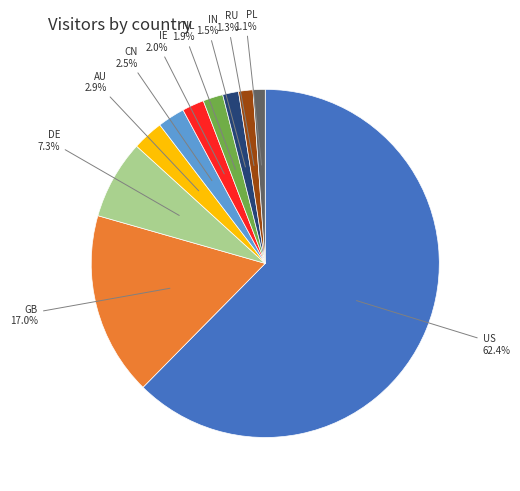

How many slices are in this pie chart?

10